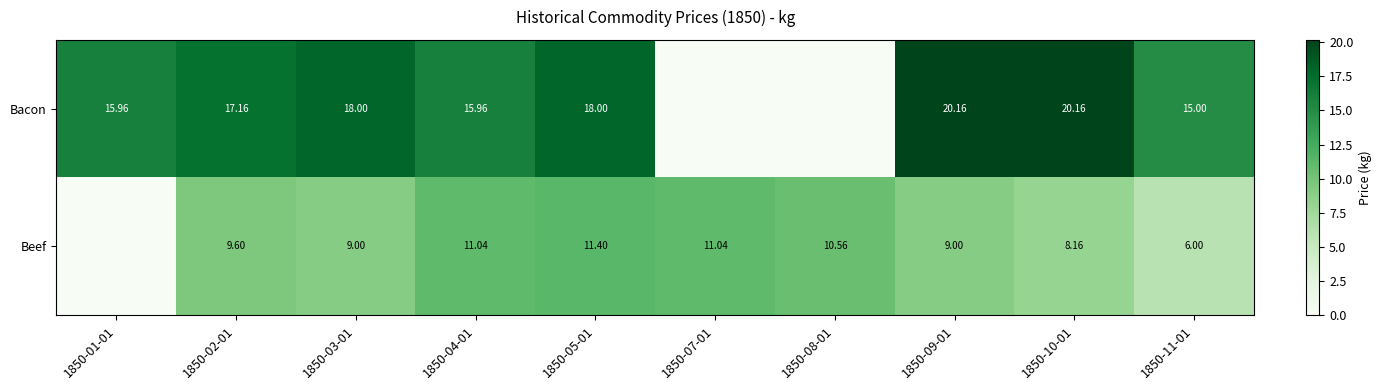

Rank the series at 1850-05-01 from lowest to highest value.

Beef, Bacon